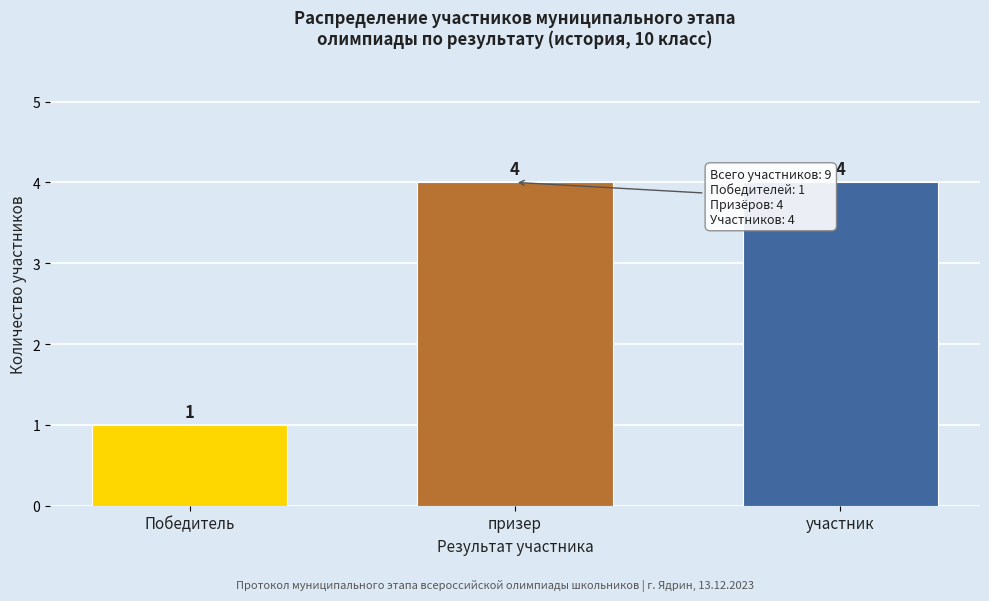

Reading left to right, list all the values displayed in this chart.

Победитель=1	призер=4	участник=4